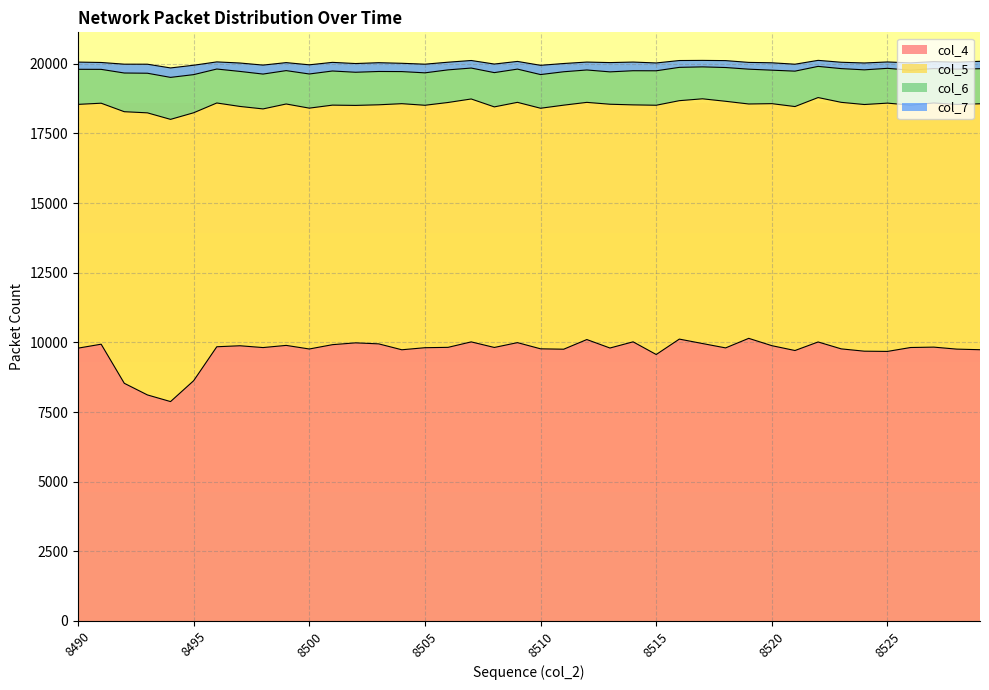

Which category has the highest value in the col_4 series?

8519